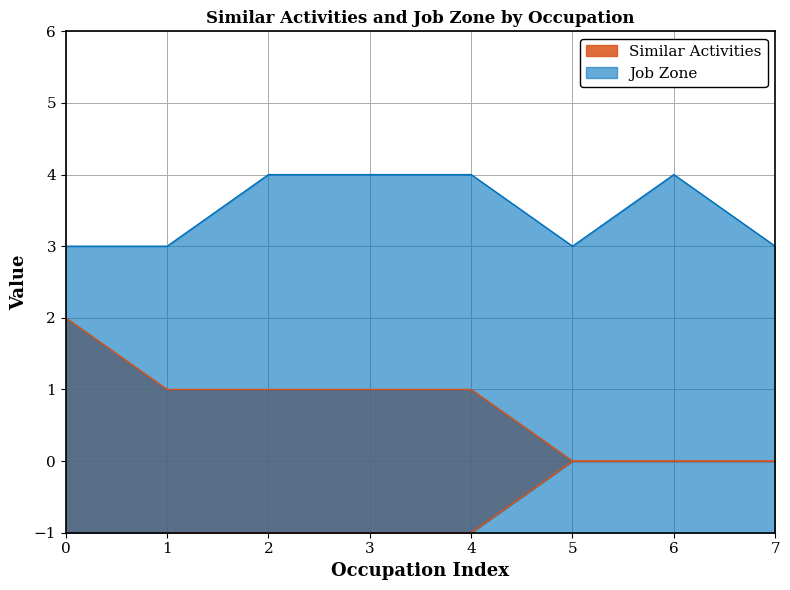

List the series in order of their overall mean, lowest first.

Similar Activities, Job Zone